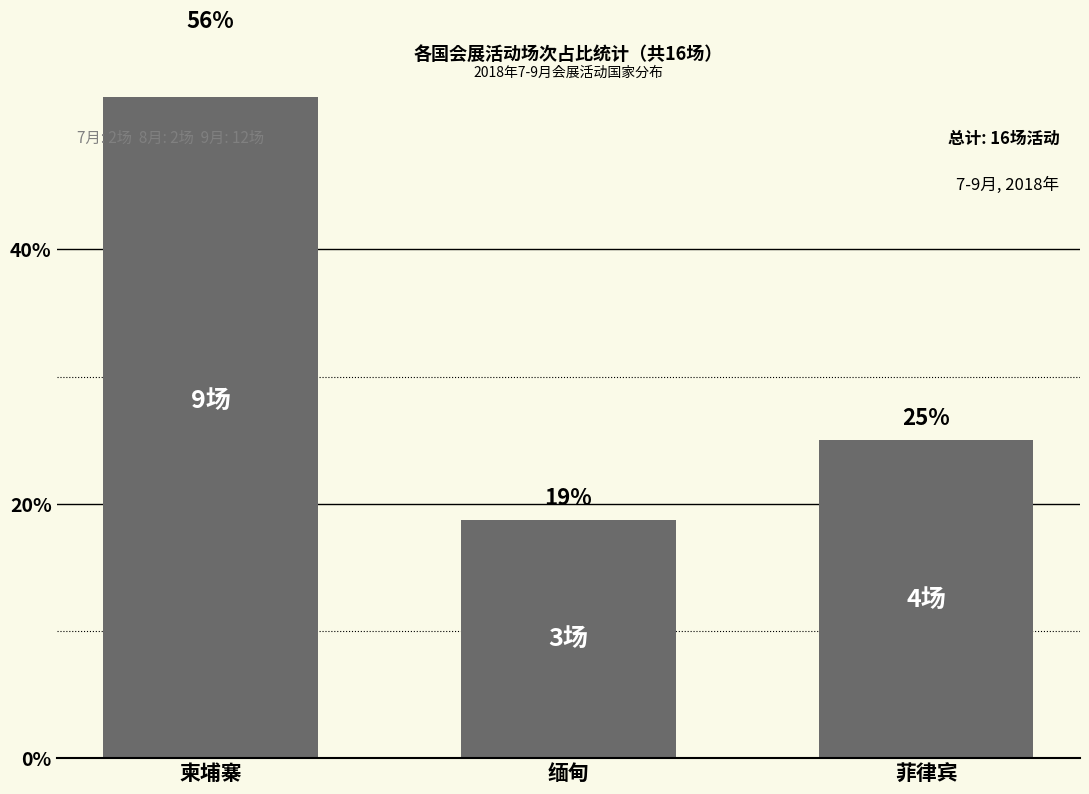

What is the label of the 3rd bar from the left?

菲律宾